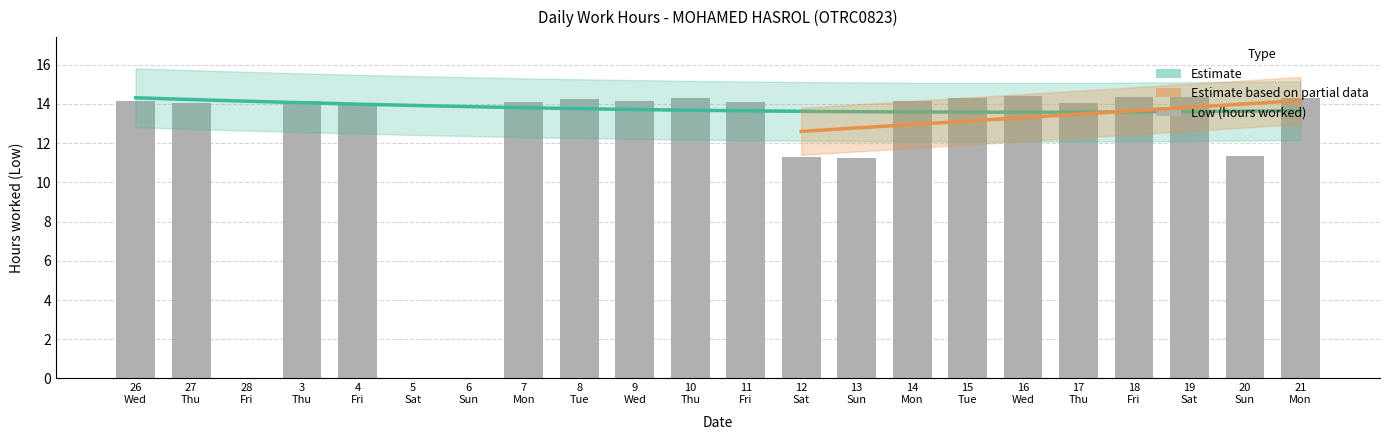

Are the bars horizontal?

No